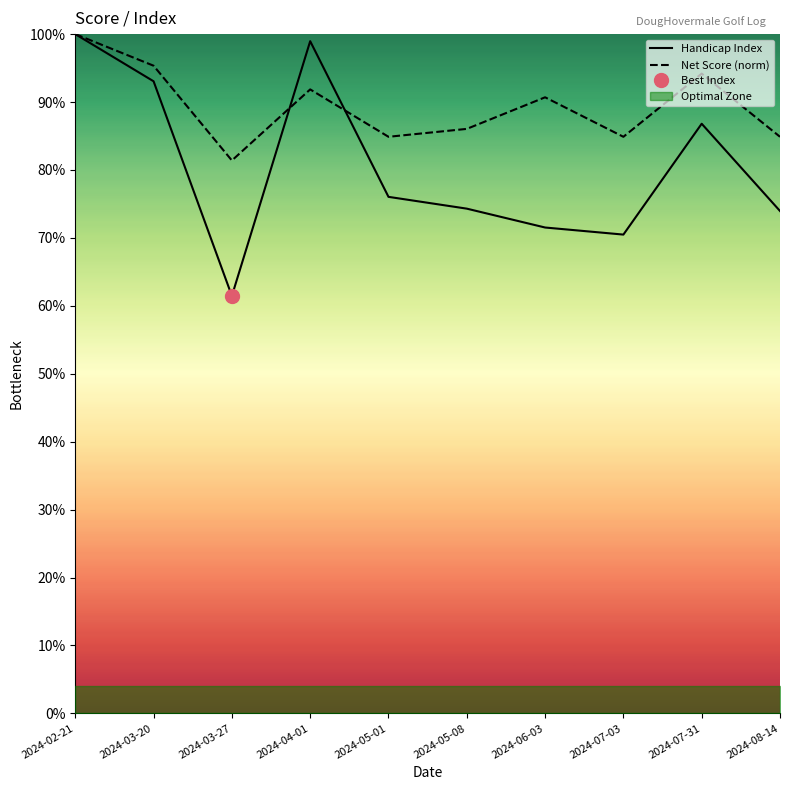

Is the value of Handicap Index at 2024-07-31 greater than the value of Net Score (norm) at 2024-03-20?

No